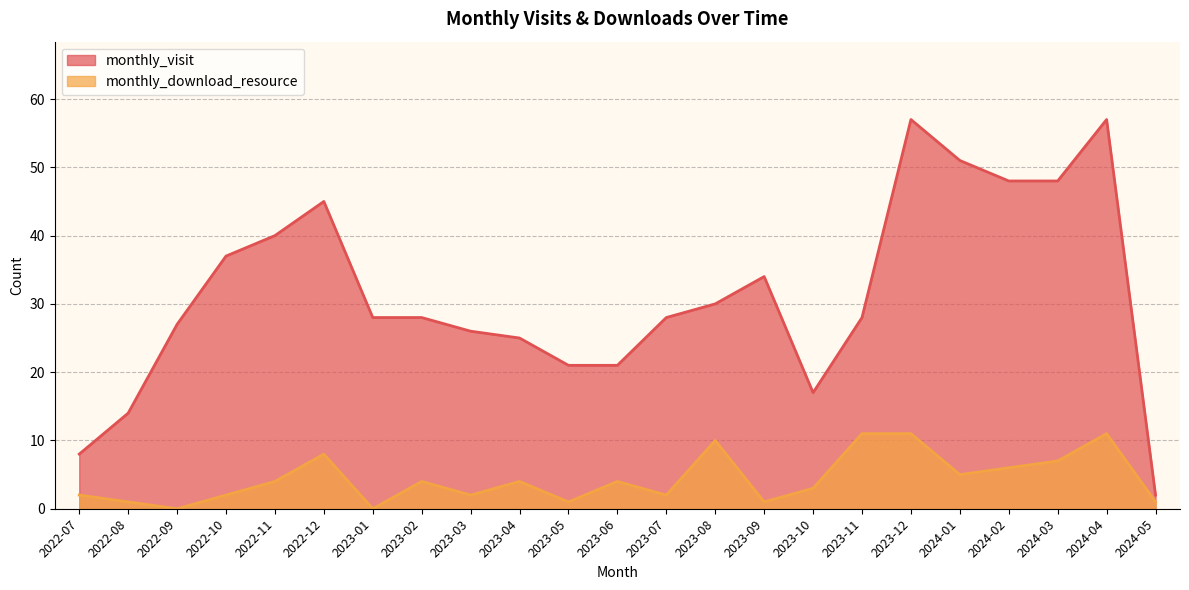

Is the value of monthly_download_resource at 2023-09 greater than the value of monthly_visit at 2024-04?

No